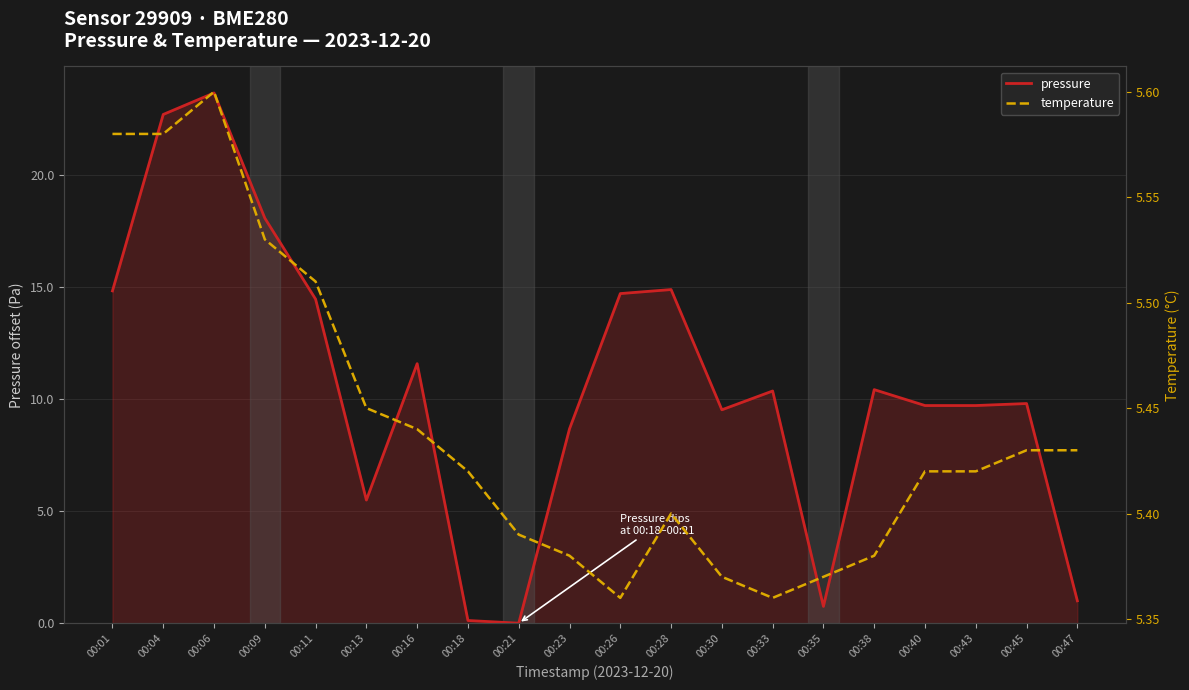

Reading left to right, list all the values displayed in this chart.

pressure: 00:01=14.8	00:04=22.7	00:06=23.7	00:09=18.1	00:11=14.5	00:13=5.5	00:16=11.6	00:18=0.1	00:21=0.0	00:23=8.7	00:26=14.7	00:28=14.9	00:30=9.5	00:33=10.4	00:35=0.8	00:38=10.4	00:40=9.7	00:43=9.7	00:45=9.8	00:47=1.0
temperature: 00:01=5.6	00:04=5.6	00:06=5.6	00:09=5.5	00:11=5.5	00:13=5.5	00:16=5.4	00:18=5.4	00:21=5.4	00:23=5.4	00:26=5.4	00:28=5.4	00:30=5.4	00:33=5.4	00:35=5.4	00:38=5.4	00:40=5.4	00:43=5.4	00:45=5.4	00:47=5.4